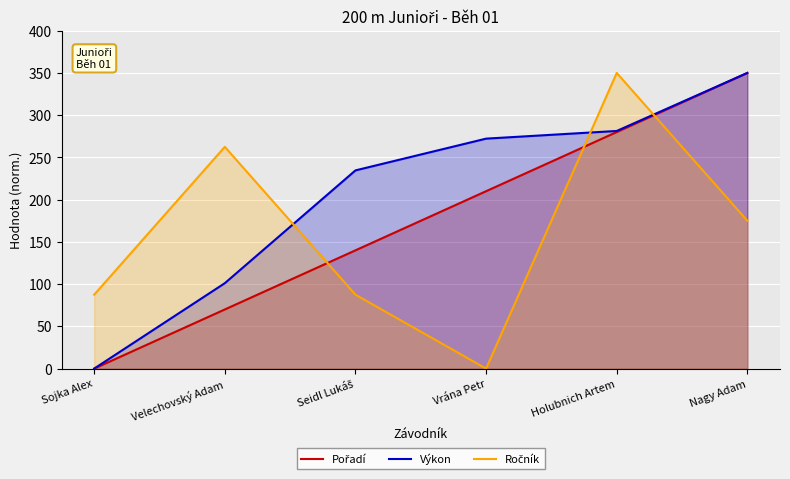

Which label corresponds to the smallest value in the chart?

Sojka Alex